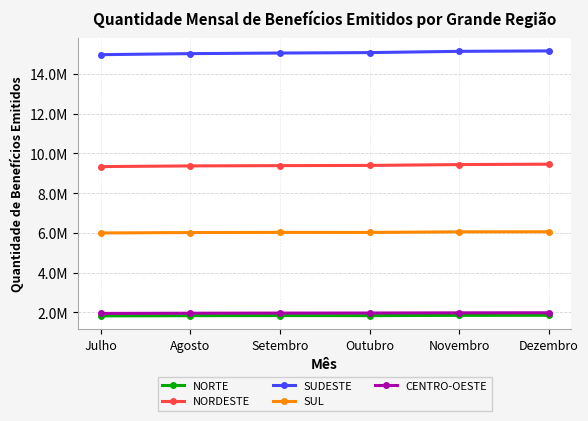

Count the SUDESTE values in the range 15017076 to 15132730.

4